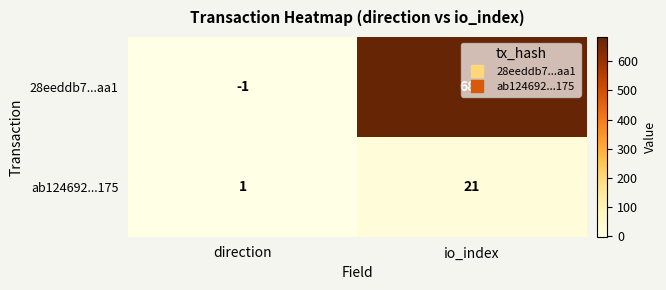

At which label does ab124692...175 reach its minimum?

direction